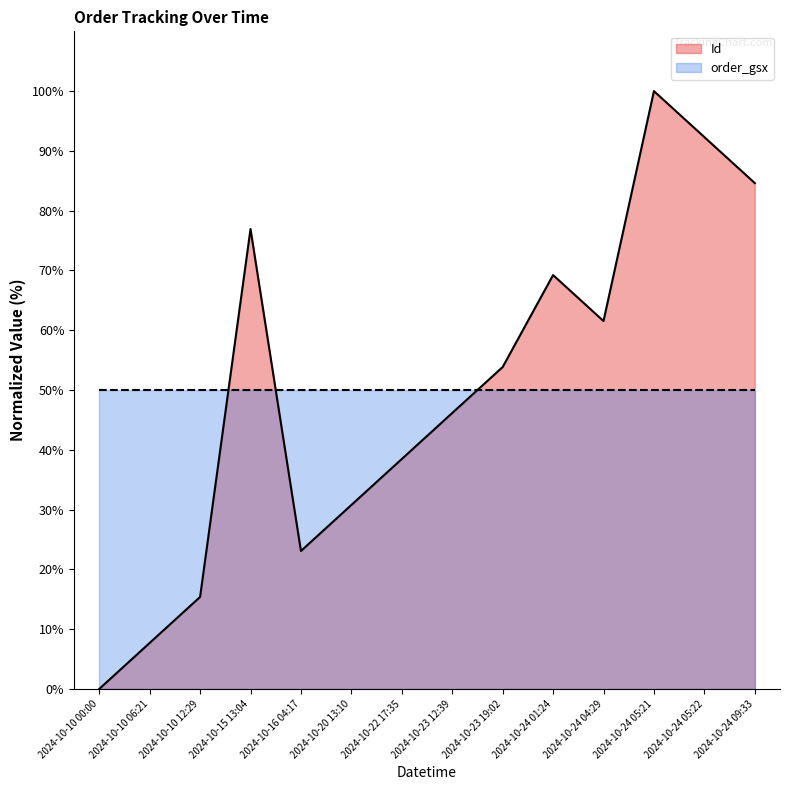

How many data points are less than 53?

7